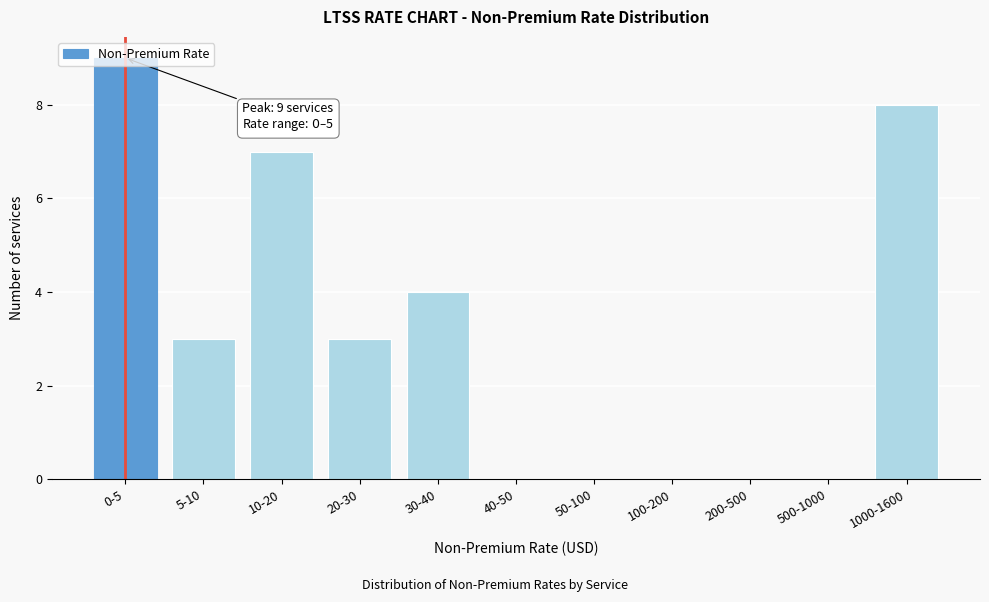

Which category has the highest value across all series?

0-5